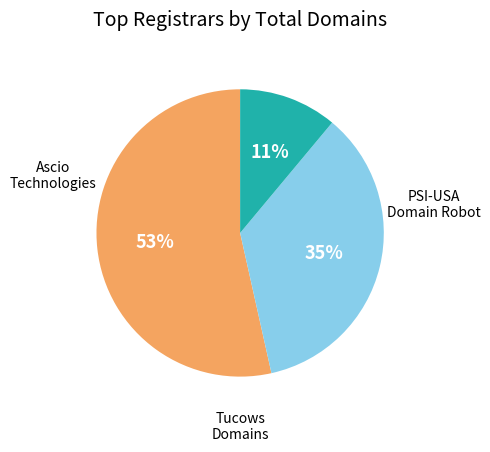

To the nearest percent, what is the difference between the largest and smallest slice percentages?

42%